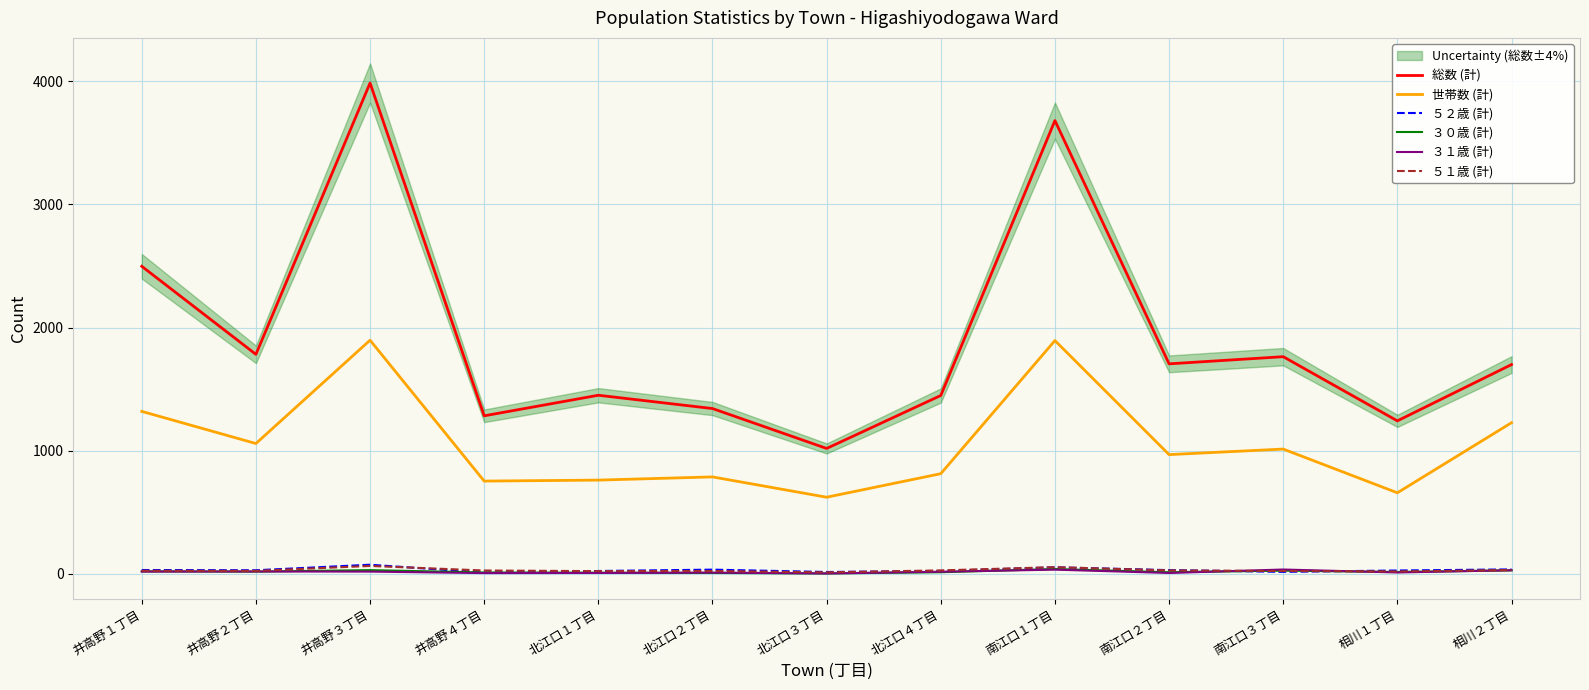

At how many categories does at least one series exceed 2013?

3